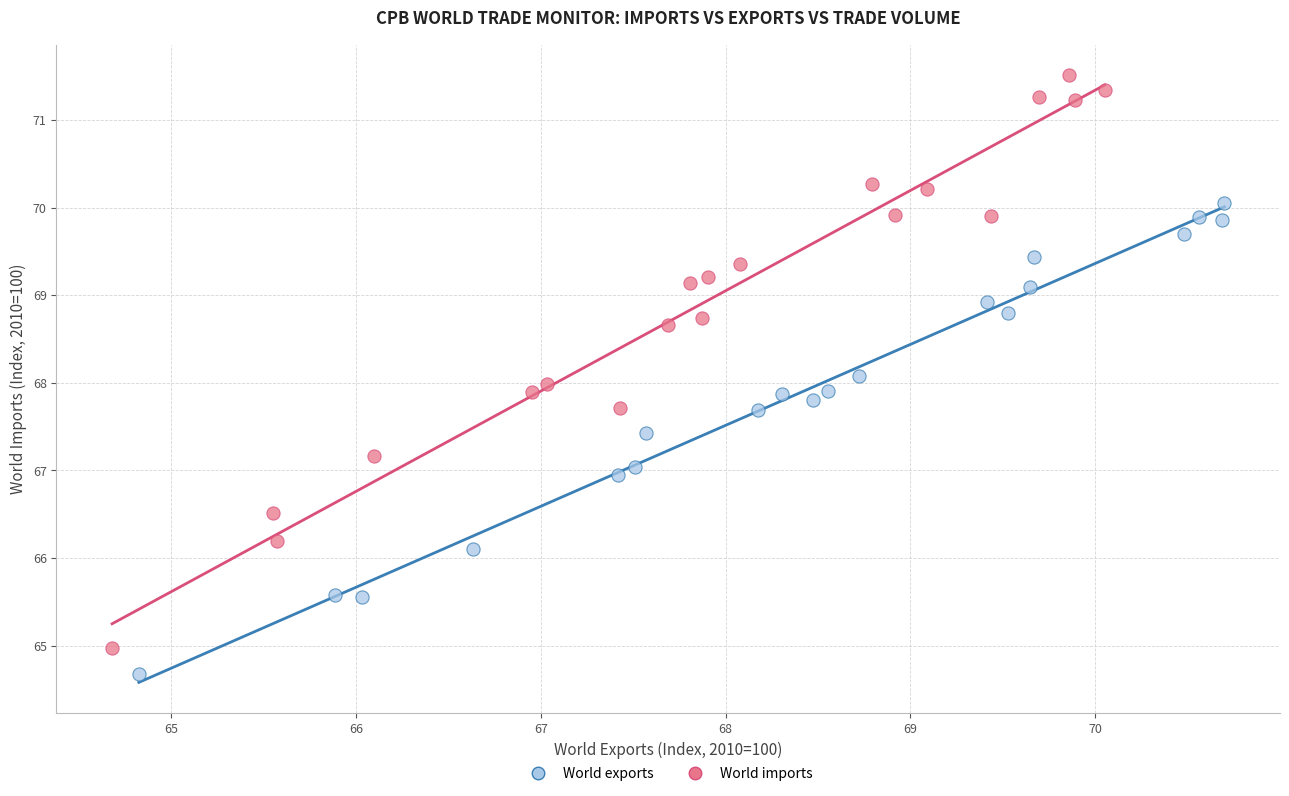

Which series contains the highest Y value?

World imports